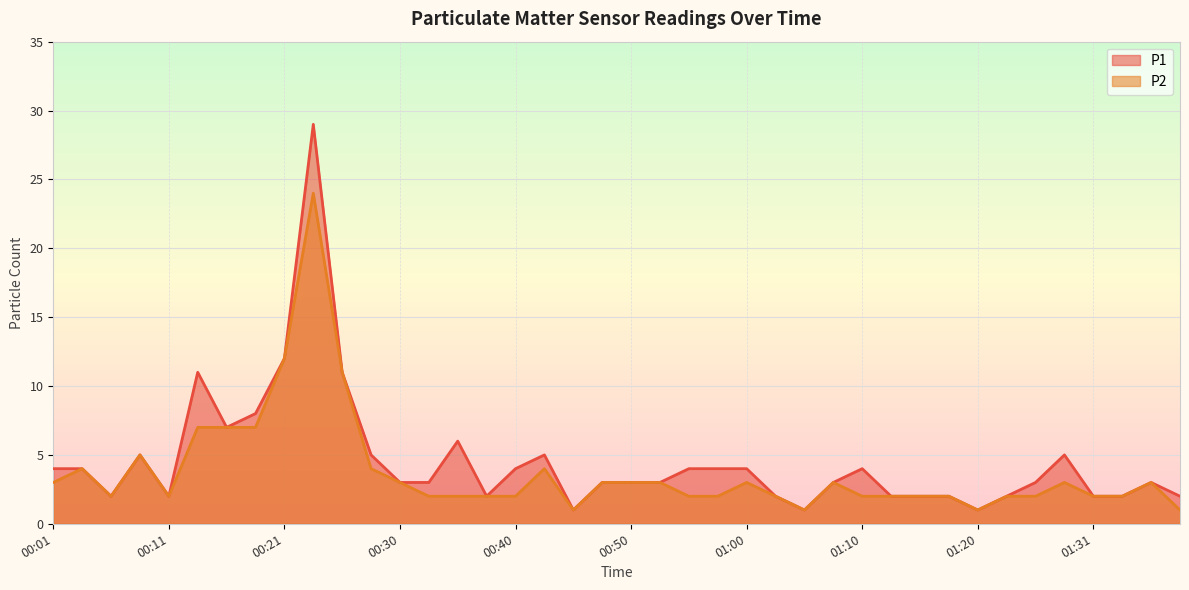

True or false: P2 and P1 intersect in this chart.

False